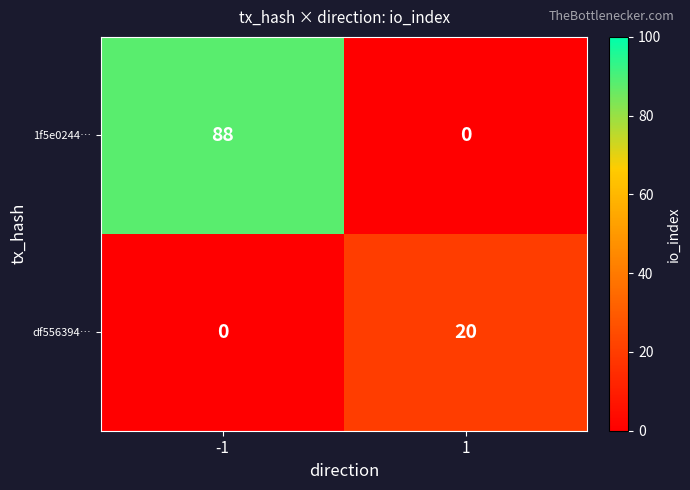

How many data points does each series have?

2